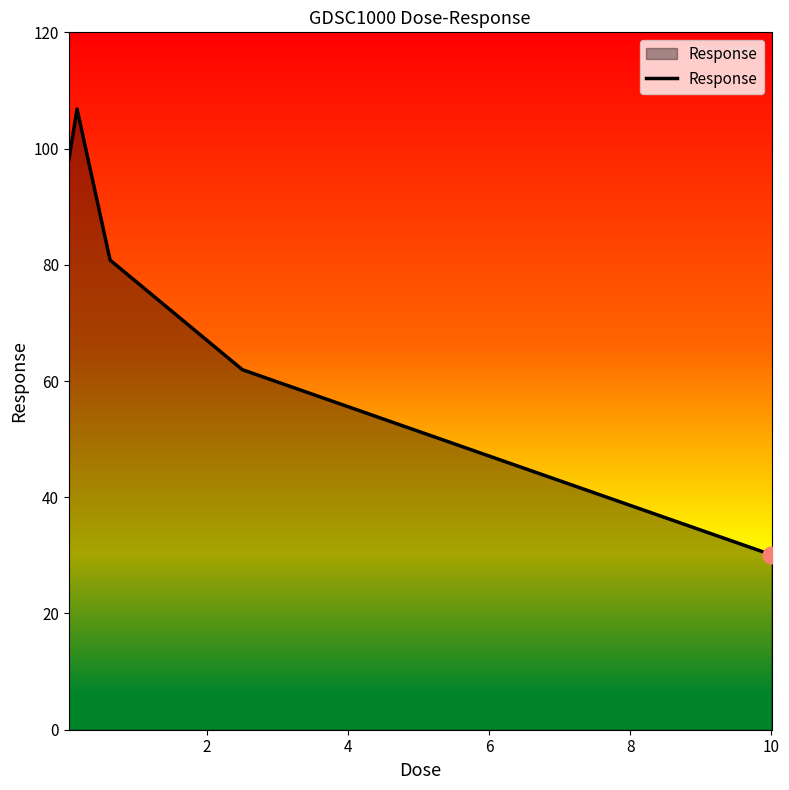

How many lines are shown in the chart?

1